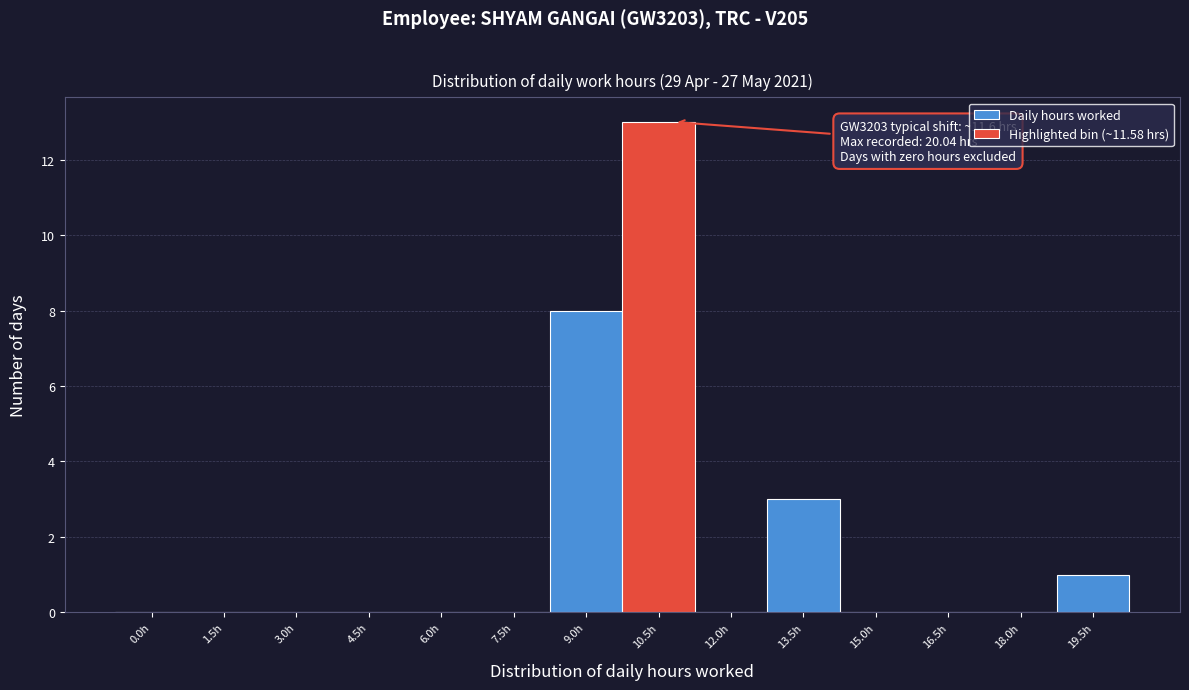

Reading right to left, list all the values displayed in this chart.

19.5h=1	18.0h=0	16.5h=0	15.0h=0	13.5h=3	12.0h=0	10.5h=13	9.0h=8	7.5h=0	6.0h=0	4.5h=0	3.0h=0	1.5h=0	0.0h=0